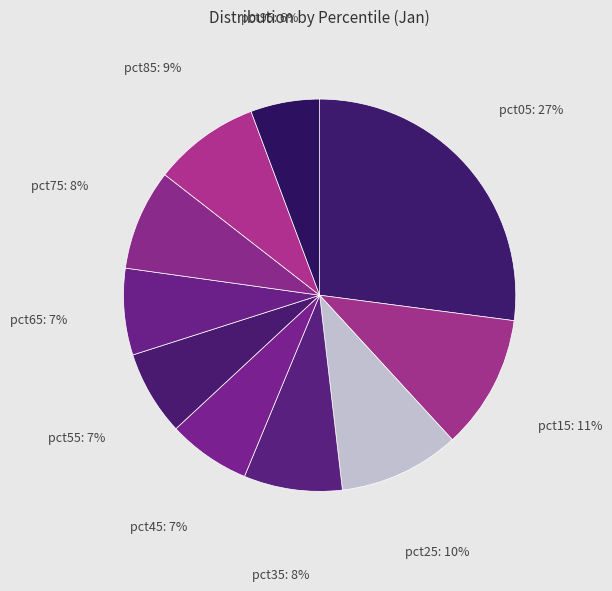

Does pct05 represent more than half of the total?

No